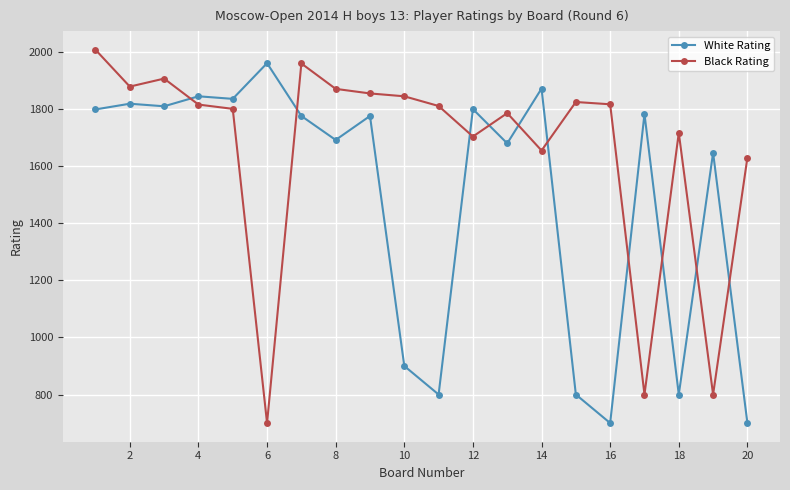

True or false: Black Rating has more than 0 points higher than both neighbors.

True